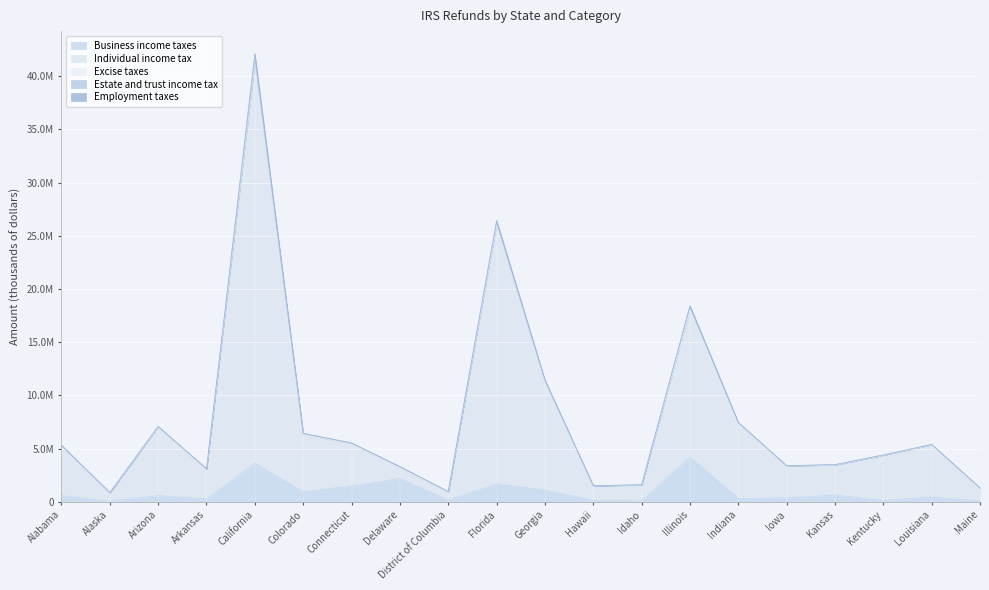

How many interior local valleys does the Business income taxes series have?

7